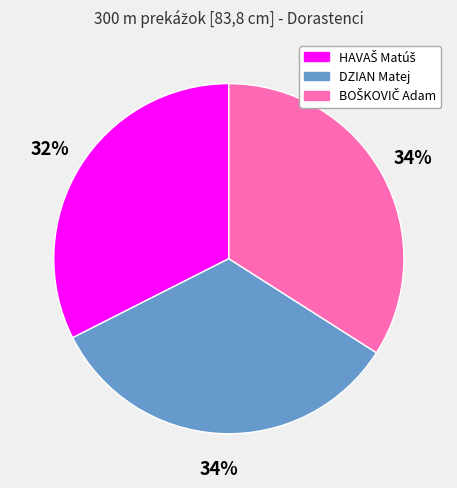

The DZIAN Matej slice represents 34% of the pie. True or false?

True